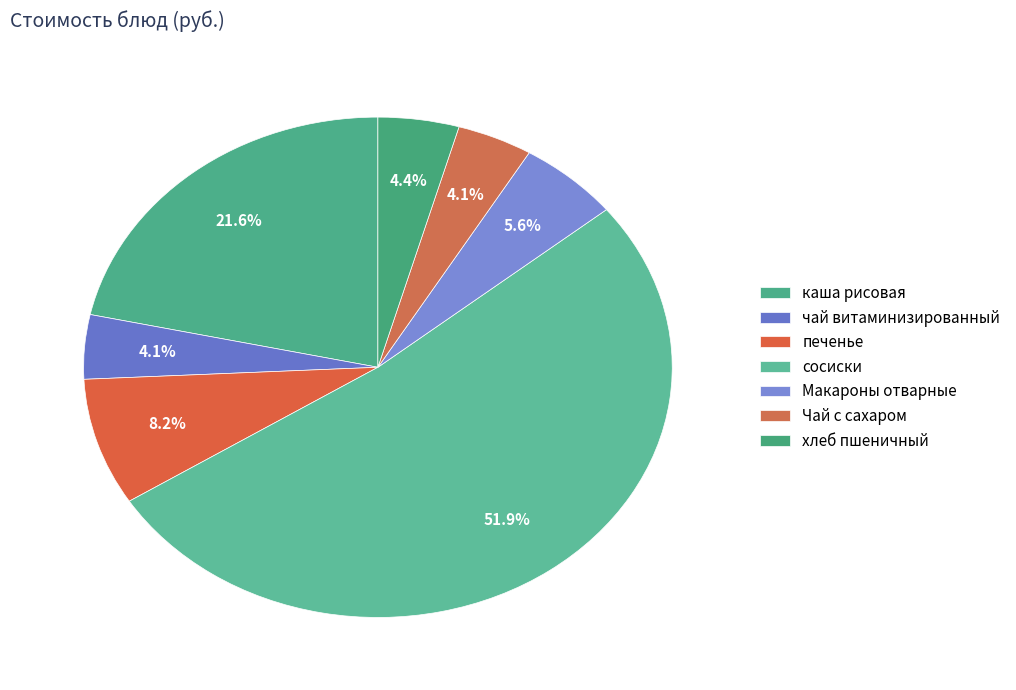

How many slices are in this pie chart?

7